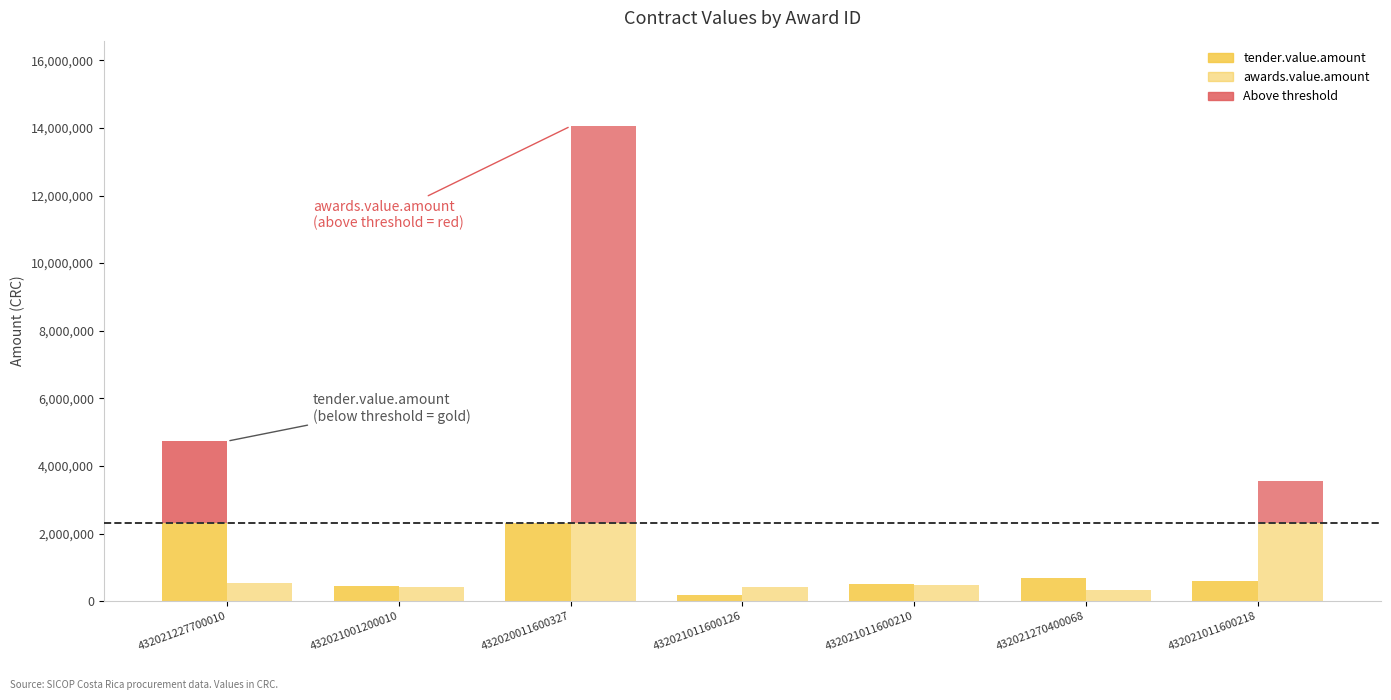

Is the value of tender.value.amount at 432021011600210 greater than the value of awards.value.amount at 432021270400068?

Yes